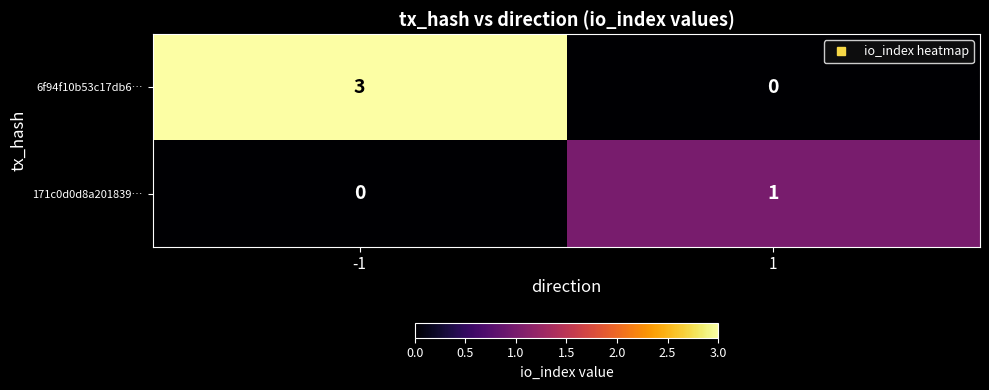

At which category is the sum across all series the highest?

-1